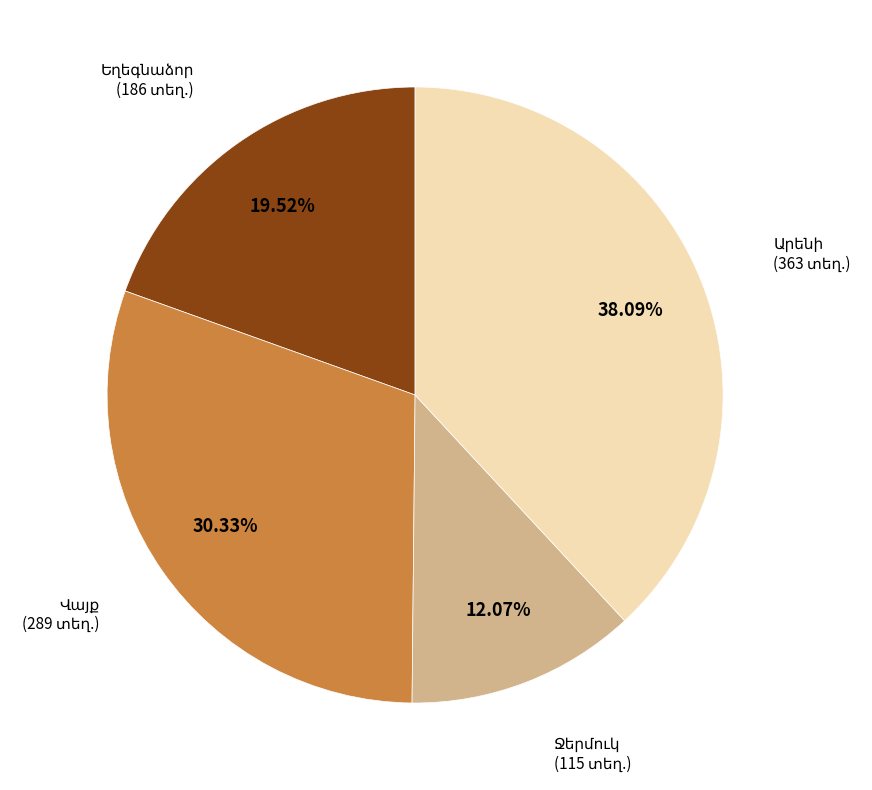

Is there any slice that represents more than half of the pie?

No